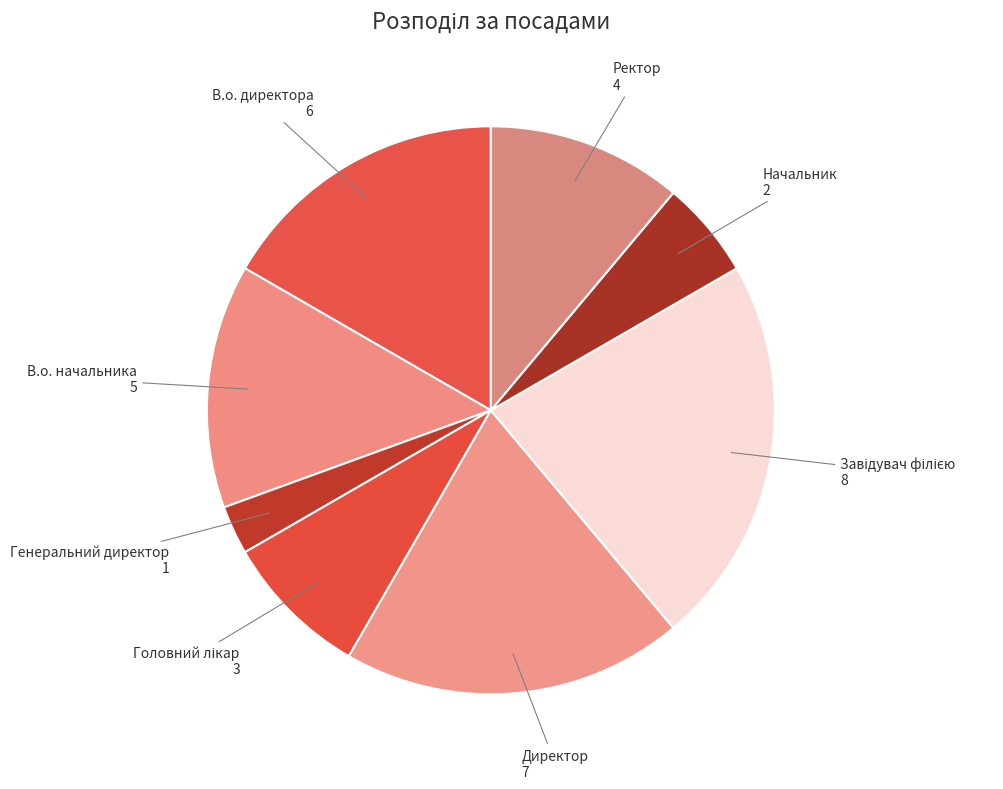

How many segments does this pie chart have?

8